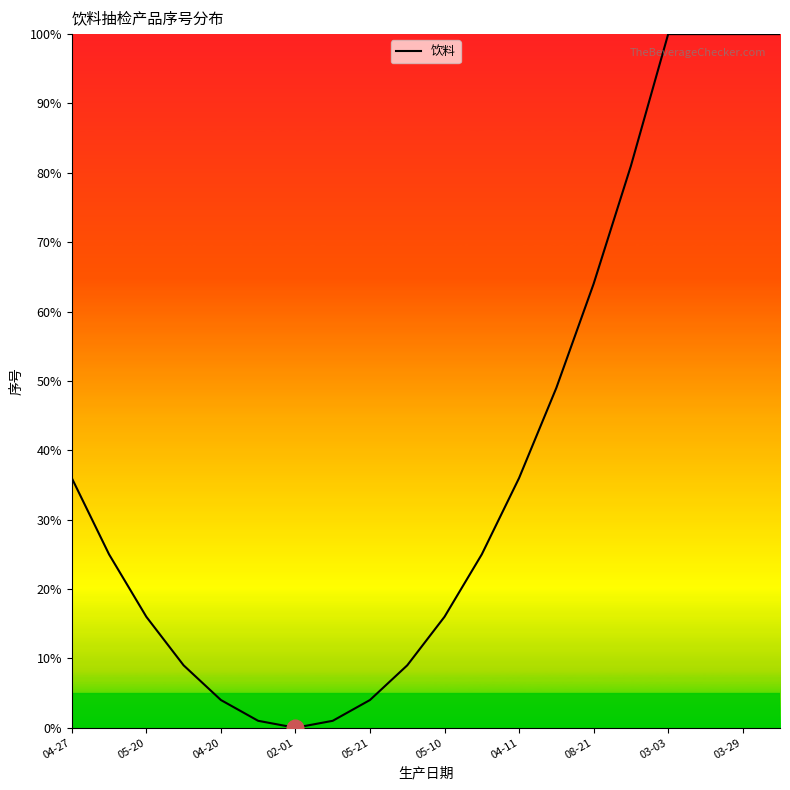

What is the greatest value displayed?

100.0